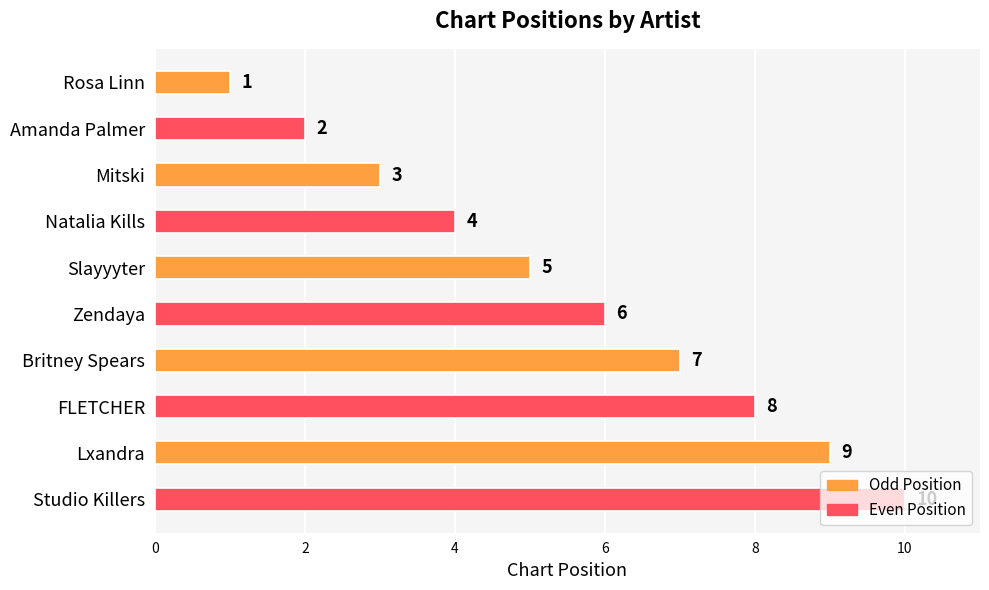

The value at Rosa Linn is 1. True or false?

True